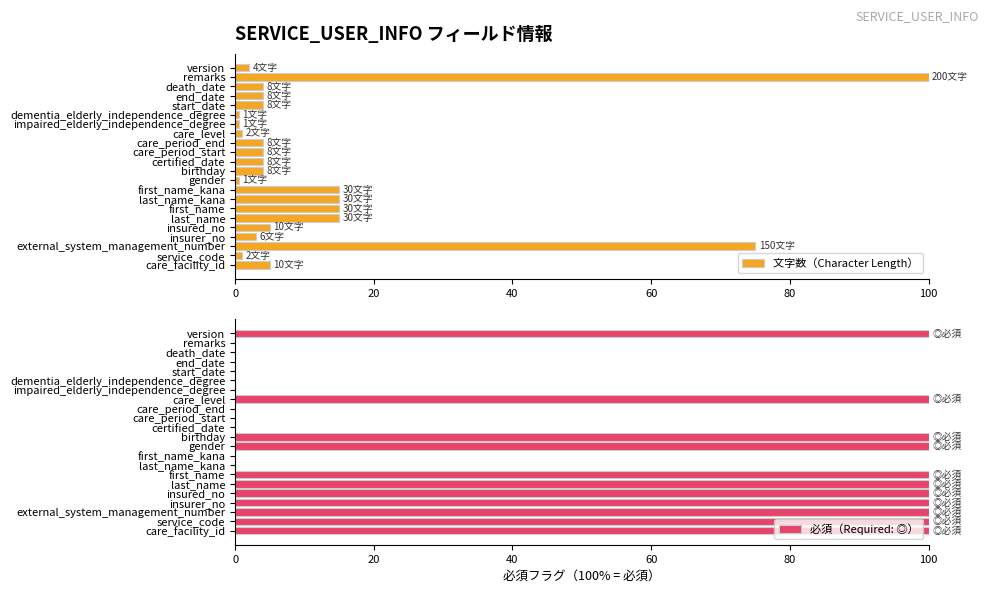

What is the difference between the maximum and minimum values in the 文字数（Character Length） series?

99.5